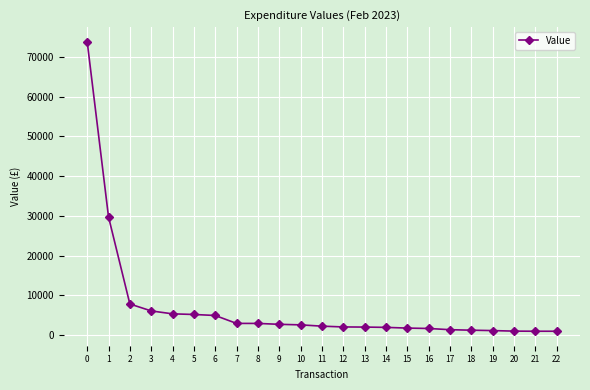

What is the value of the 5th point from the left?

5380.7